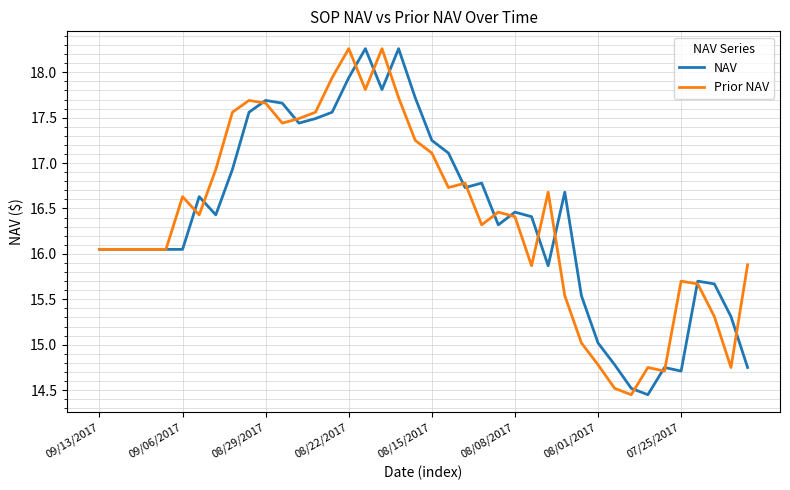

What is the maximum value shown in the chart?

18.3